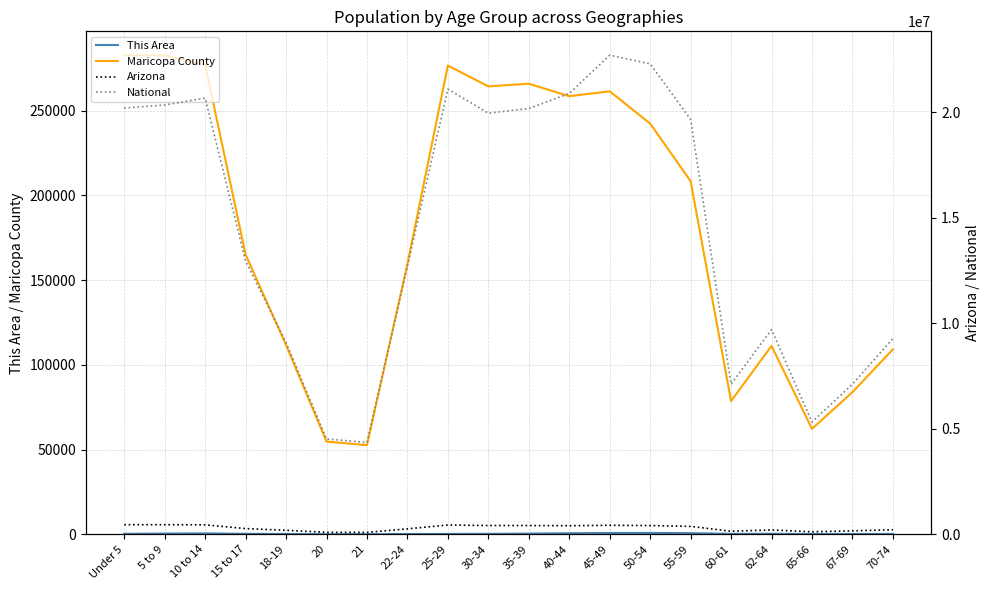

Where is the first local maximum for Arizona?

25-29